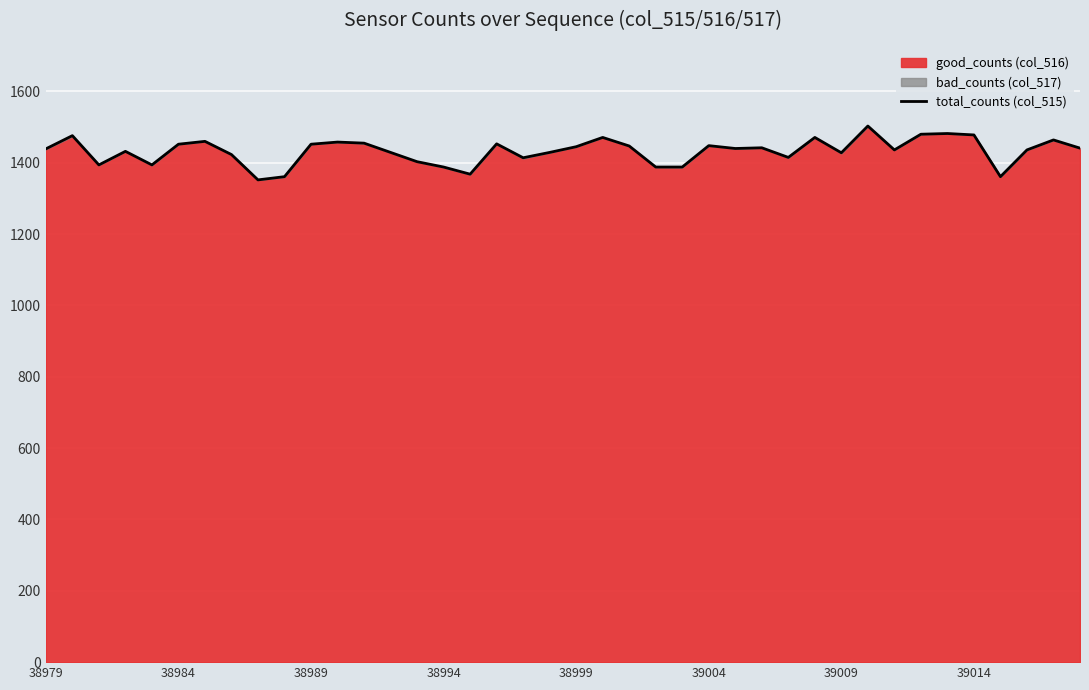

Approximately how many times larger is the value at 30 compared to 39?

1.0